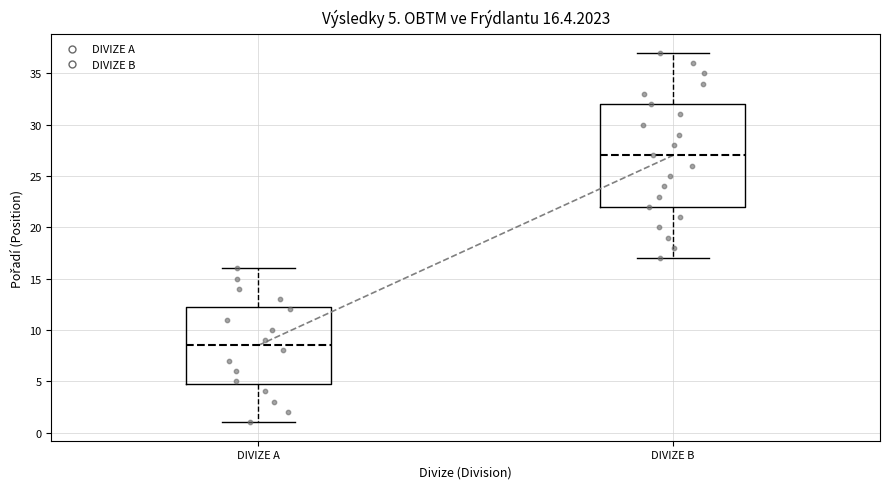

Which box is the tallest, from its lower edge to its upper edge?

DIVIZE B